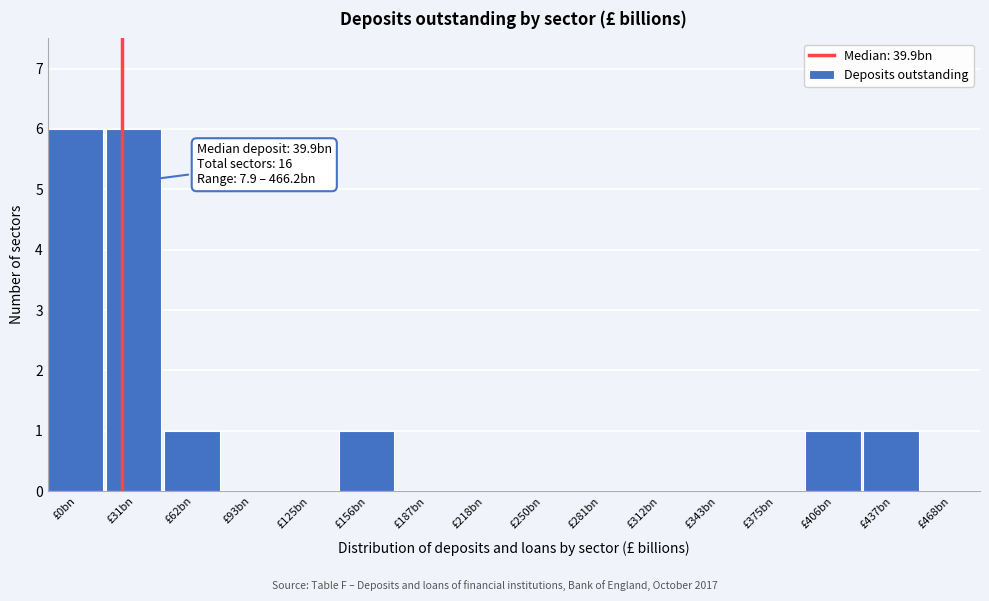

Reading left to right, extract all data points from this chart.

£0bn=6	£31bn=6	£62bn=1	£93bn=0	£125bn=0	£156bn=1	£187bn=0	£218bn=0	£250bn=0	£281bn=0	£312bn=0	£343bn=0	£375bn=0	£406bn=1	£437bn=1	£468bn=0